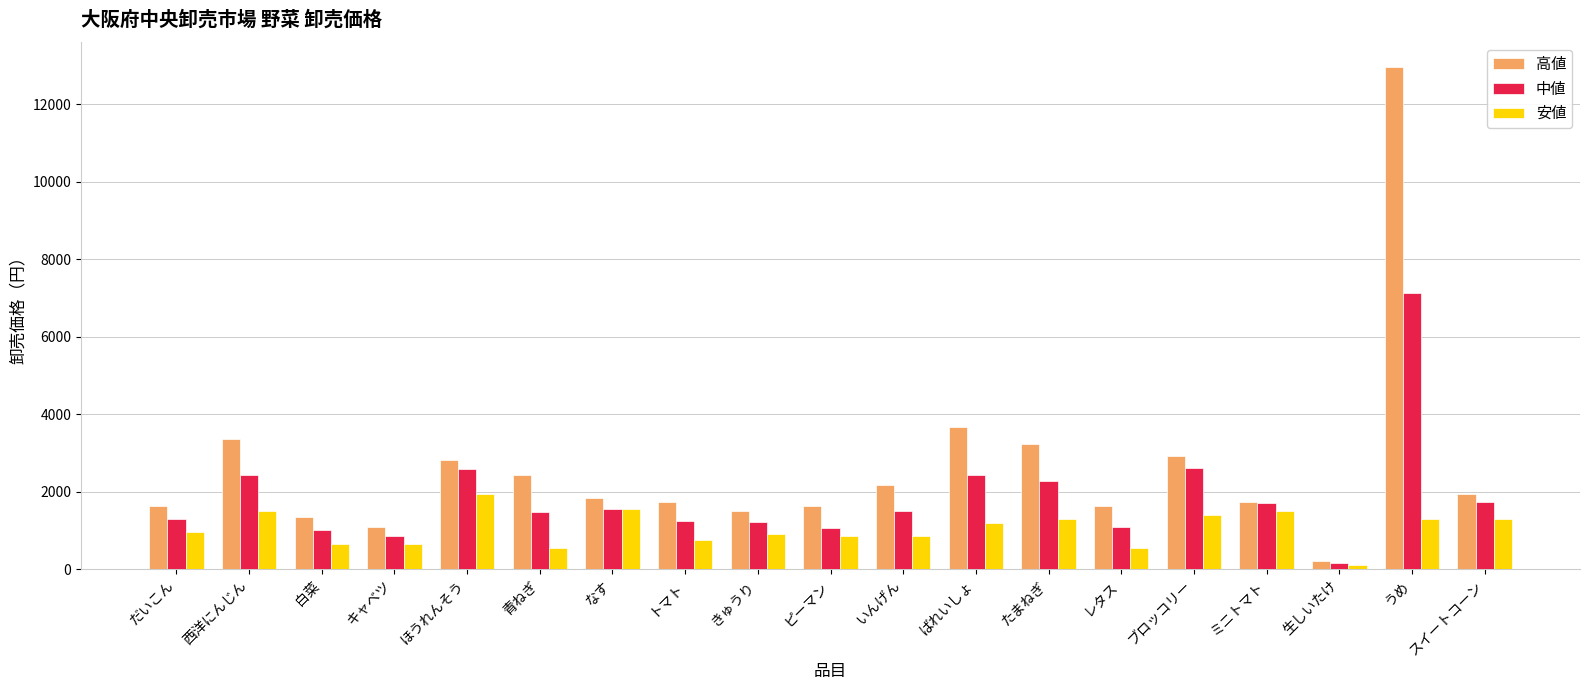

At which label is 高値 closest to 6582?

ばれいしょ